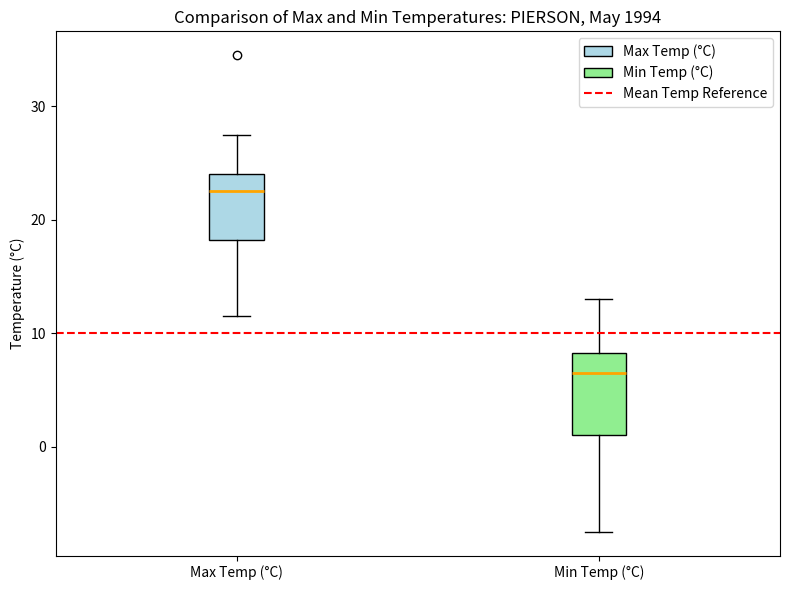

Reading left to right, transcribe this box plot: for each box, give where its median line is, the range the box spans, and where its two whiskers end, as read against the y-axis. The values are not printed on the chart, so give them approximately, as read against the axis.

Max Temp (°C): median 23, box 18 to 24, whiskers 12 to 28
Min Temp (°C): median 7, box 1 to 8, whiskers -7 to 13